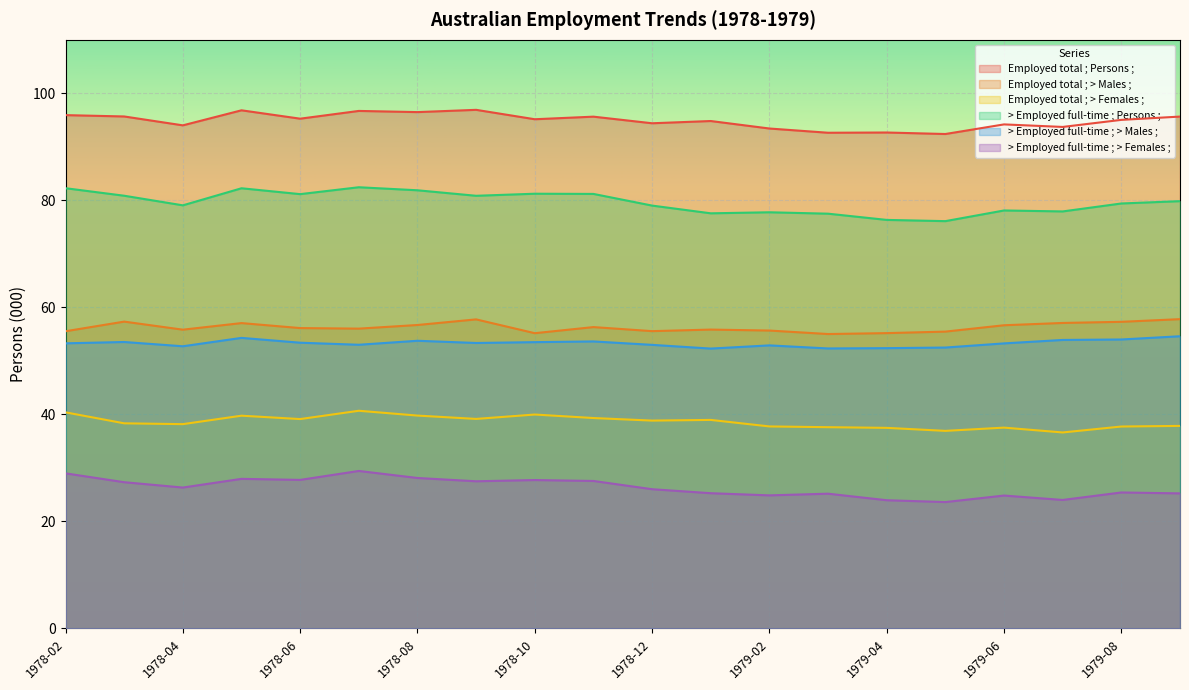

The value of > Employed full-time ; > Males ; at 1978-11 is 85.2. True or false?

False